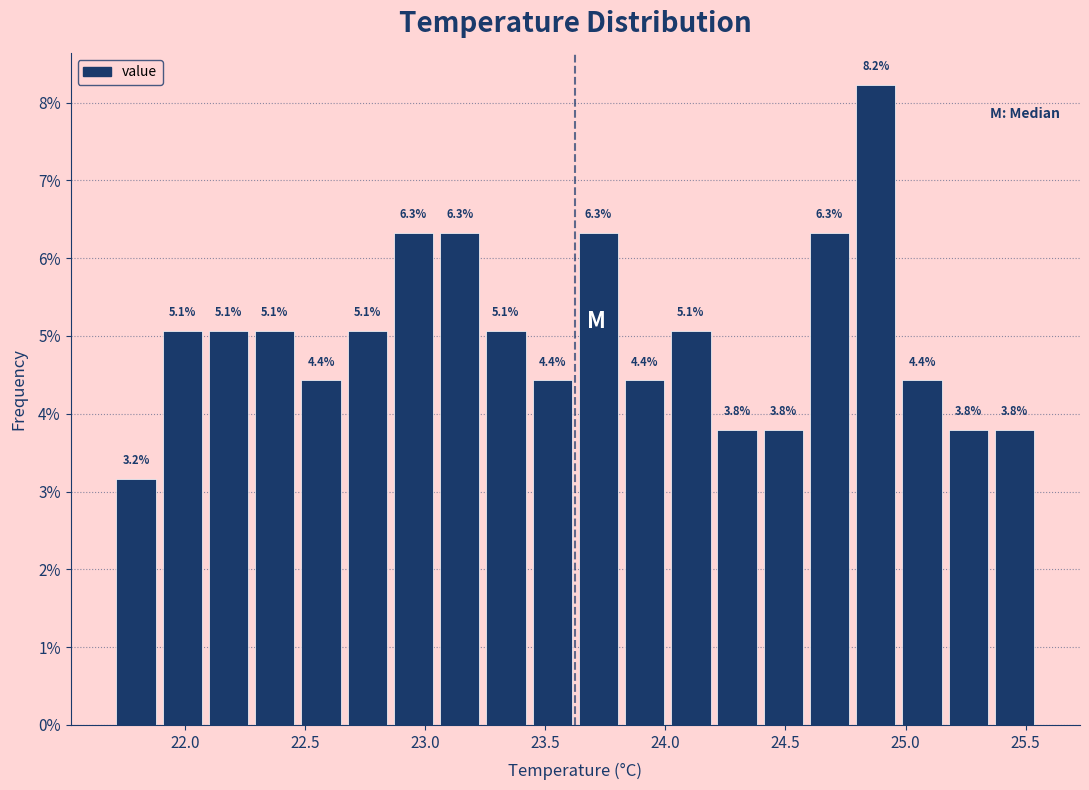

Around what value on the x-axis is the tallest bar? Give the approximate position of its centre, as read against the axis.

24.90